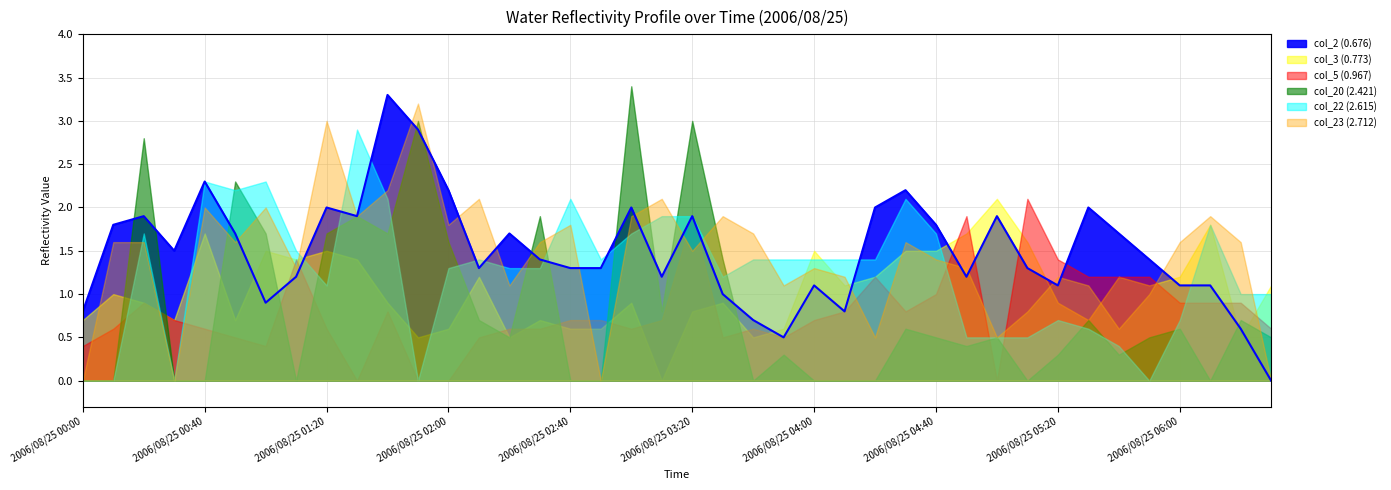

Reading right to left, transcribe all the data shown in this chart.

col_2 (0.676): 0.0	0.6	1.1	1.1	1.4	1.7	2.0	1.1	1.3	1.9	1.2	1.8	2.2	2.0	0.8	1.1	0.5	0.7	1.0	1.9	1.2	2.0	1.3	1.3	1.4	1.7	1.3	2.2	2.9	3.3	1.9	2.0	1.2	0.9	1.7	2.3	1.5	1.9	1.8	0.8
col_3 (0.773): 1.1	0.5	1.8	1.2	1.1	1.2	0.7	0.9	1.6	2.1	1.7	1.5	1.5	1.2	1.1	1.5	0.6	0.5	0.9	0.8	0.0	0.9	0.6	0.6	0.7	0.5	1.2	0.6	0.5	0.9	1.4	1.5	1.4	1.5	0.7	1.7	0.7	0.9	1.0	0.7
col_5 (0.967): 0.6	0.9	0.9	0.9	1.2	1.2	1.2	1.4	2.1	0.0	1.9	1.0	0.8	1.2	0.8	0.7	0.5	0.6	0.5	1.9	0.7	0.6	0.7	0.7	0.6	0.6	0.5	0.0	0.0	0.8	0.0	0.6	1.4	0.4	0.5	0.6	0.7	0.9	0.6	0.4
col_20 (2.421): 0.5	0.7	0.0	0.6	0.5	0.3	0.7	0.3	0.0	0.5	0.4	0.5	0.6	0.0	0.0	0.0	0.3	0.0	1.4	3.0	0.8	3.4	0.0	0.0	1.9	0.5	0.7	1.6	3.0	1.7	1.9	1.7	0.0	1.7	2.3	0.0	0.0	2.8	0.0	0.0
col_22 (2.615): 1.0	1.0	1.8	0.7	0.0	0.4	0.6	0.7	0.5	0.5	0.5	1.7	2.1	1.4	1.4	1.4	1.4	1.4	1.2	1.9	1.9	1.7	1.4	2.1	1.3	1.3	1.4	1.3	0.0	2.1	2.9	1.1	1.5	2.3	2.2	2.3	0.0	1.7	0.0	0.0
col_23 (2.712): 0.0	1.6	1.9	1.6	1.0	0.6	1.1	1.2	0.8	0.5	1.3	1.4	1.6	0.5	1.2	1.3	1.1	1.7	1.9	1.5	2.1	1.9	0.0	1.8	1.6	1.1	2.1	1.8	3.2	2.2	1.9	3.0	1.3	2.0	1.6	2.0	0.0	1.6	1.6	0.0